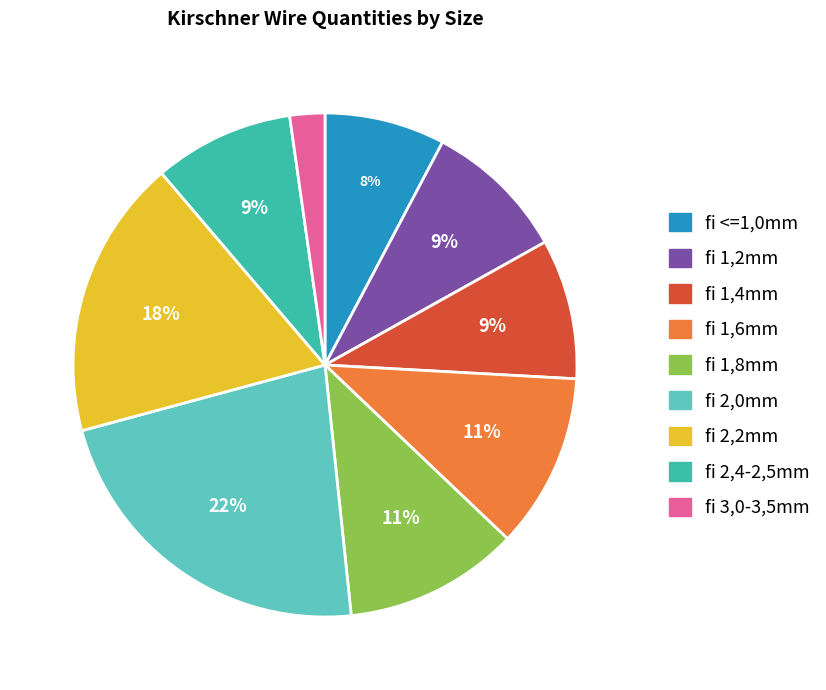

Does any single category account for the majority?

No